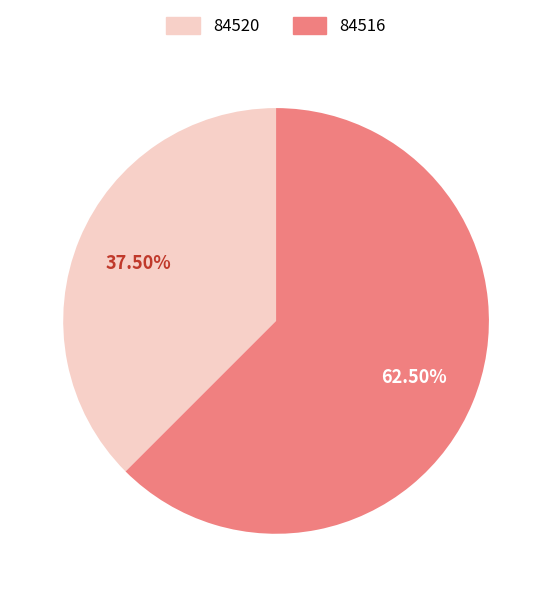

Do 84516 and 84520 together represent more than half of the pie?

Yes